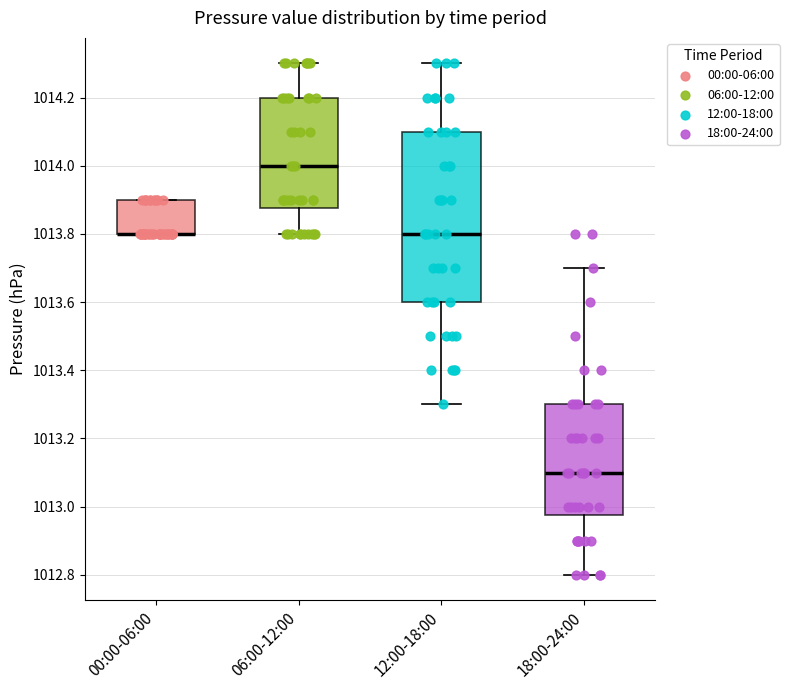

Where is the lower edge of the box for 12:00-18:00 on the y-axis? The values are not printed on the chart, so give them approximately, as read against the axis.

1013.60